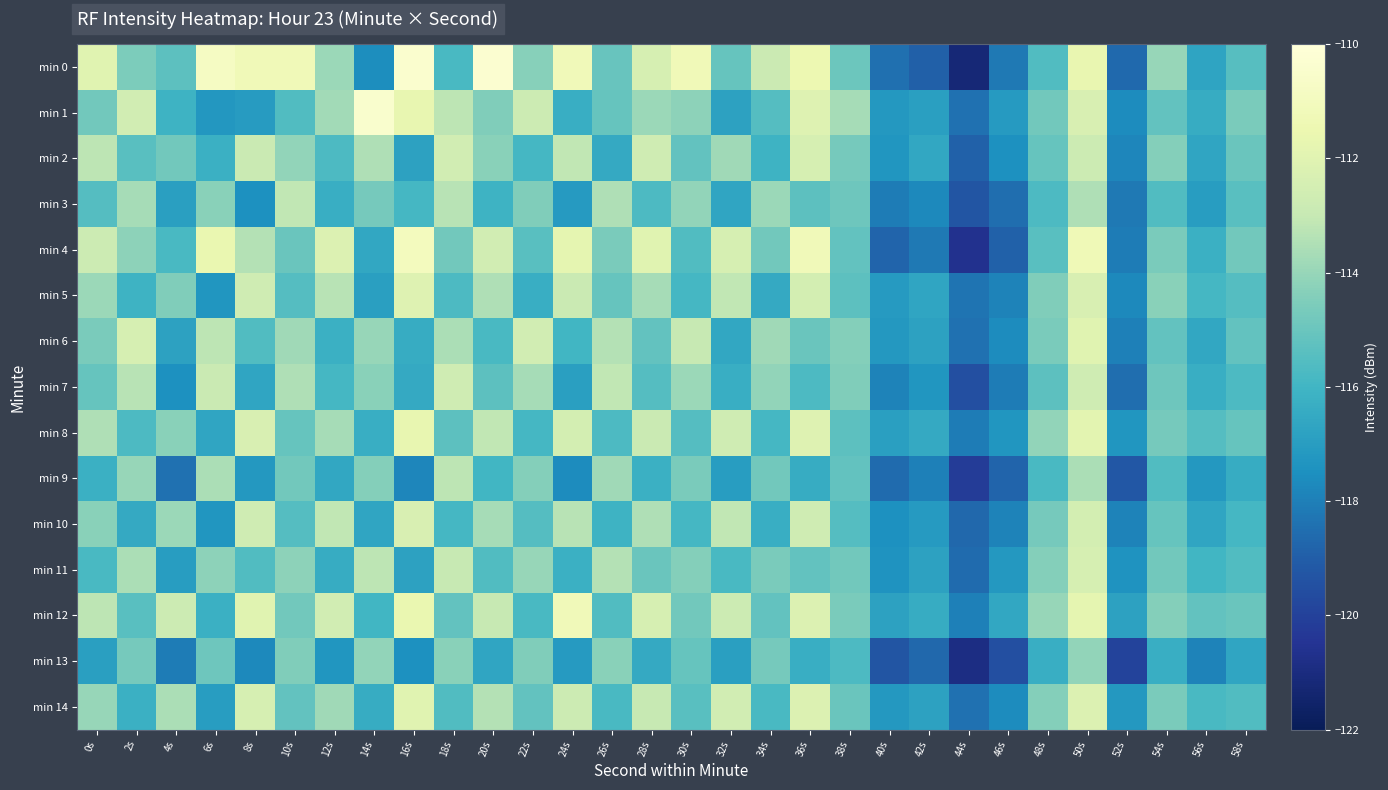

Which series has the largest total across all categories?

min 0